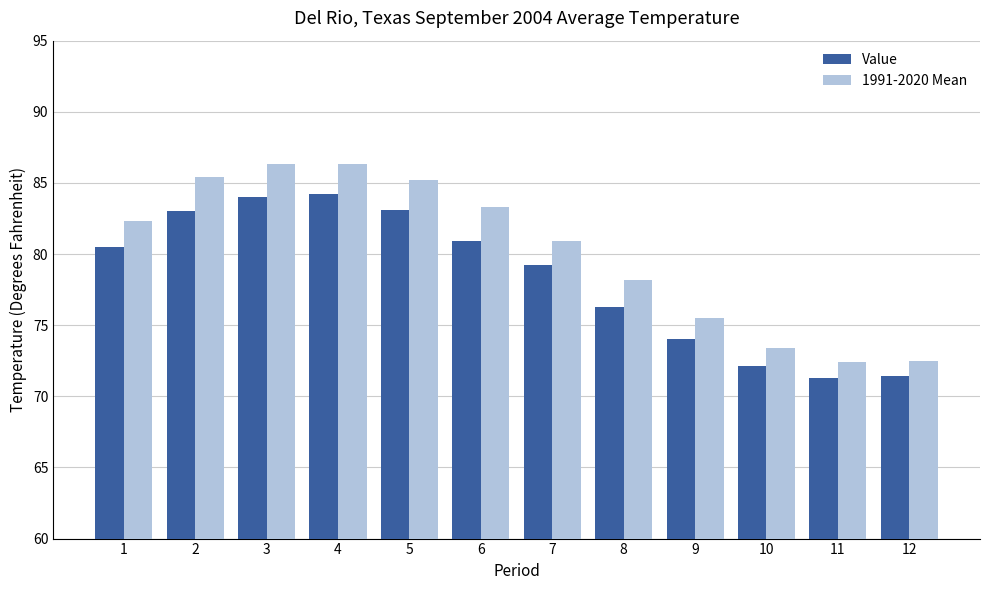

Read the 1991-2020 Mean value at 7.

80.9